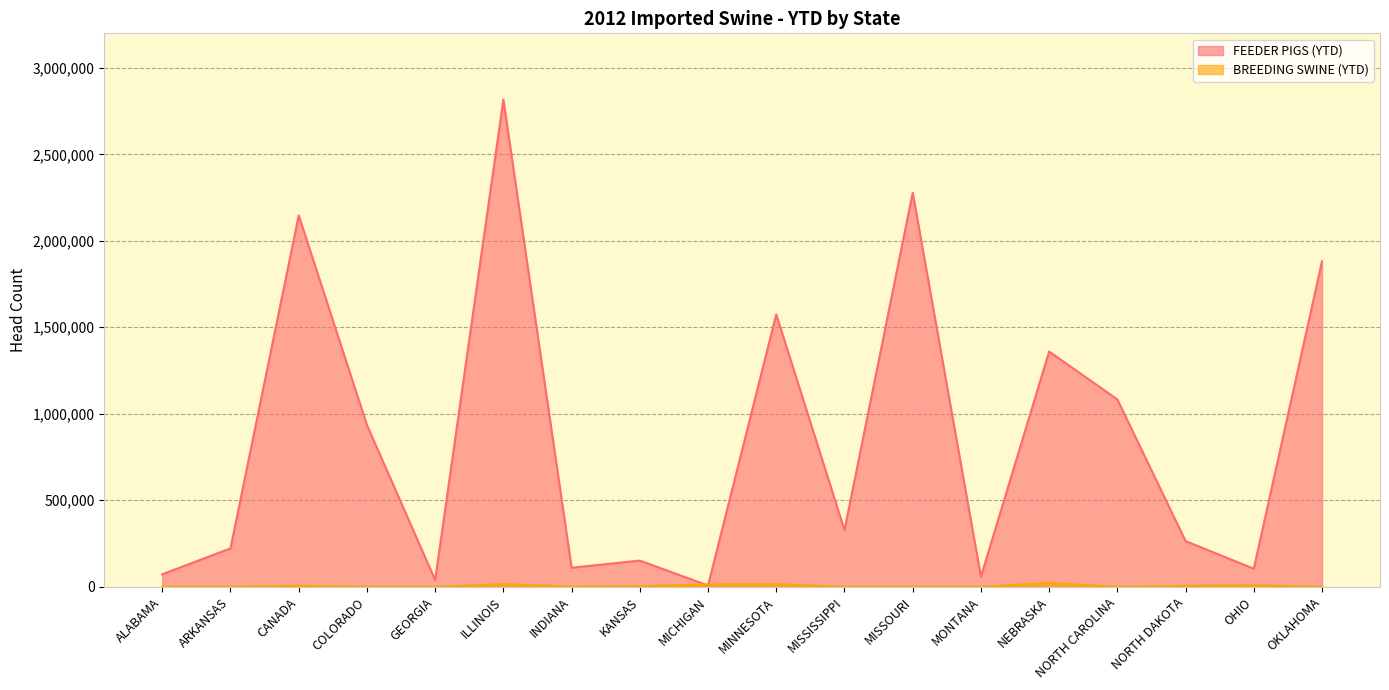

True or false: FEEDER PIGS (YTD) has a value of 71629 at ALABAMA.

True